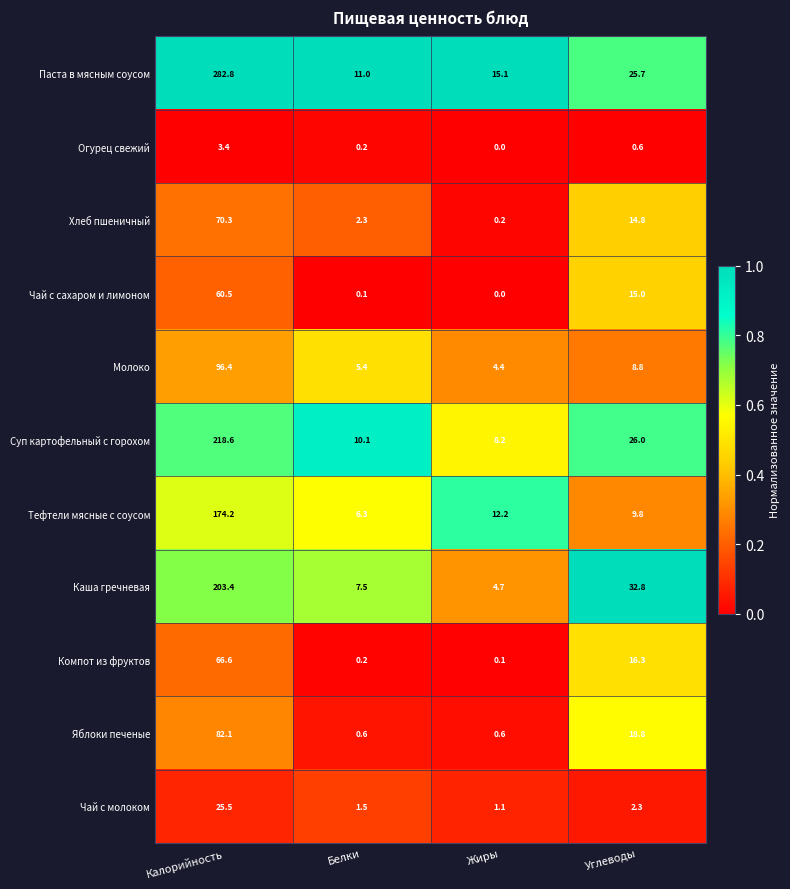

Which label corresponds to the largest value in the chart?

Калорийность